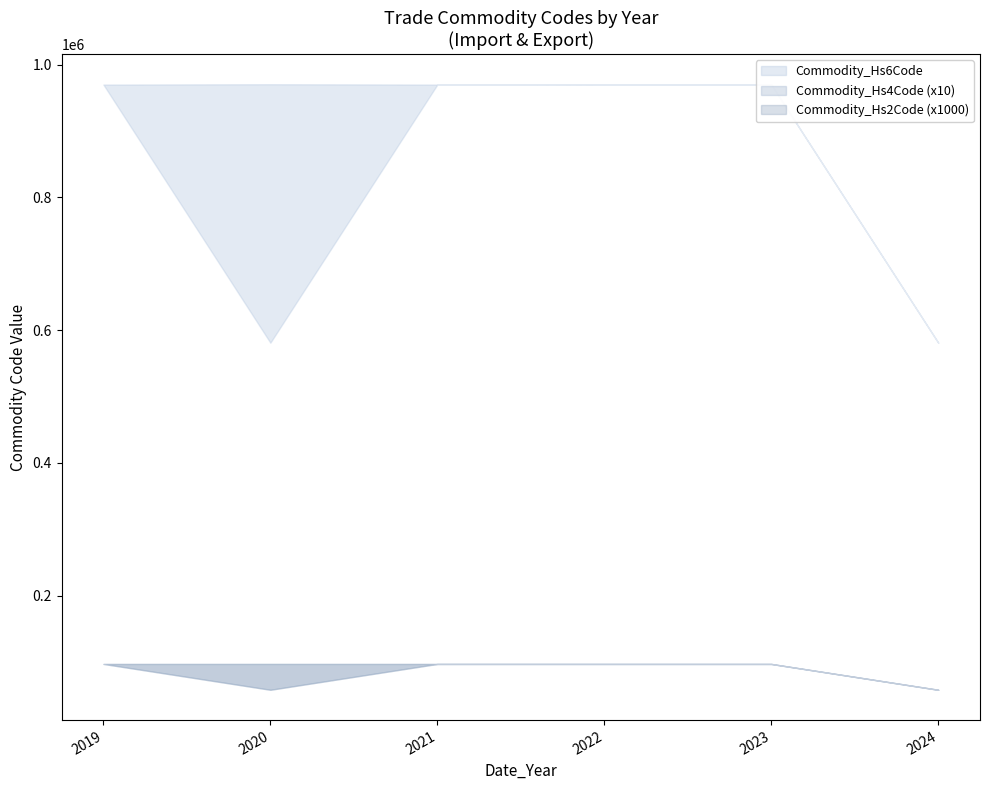

True or false: Commodity_Hs4Code_upper and Commodity_Hs4Code_lower intersect in this chart.

False